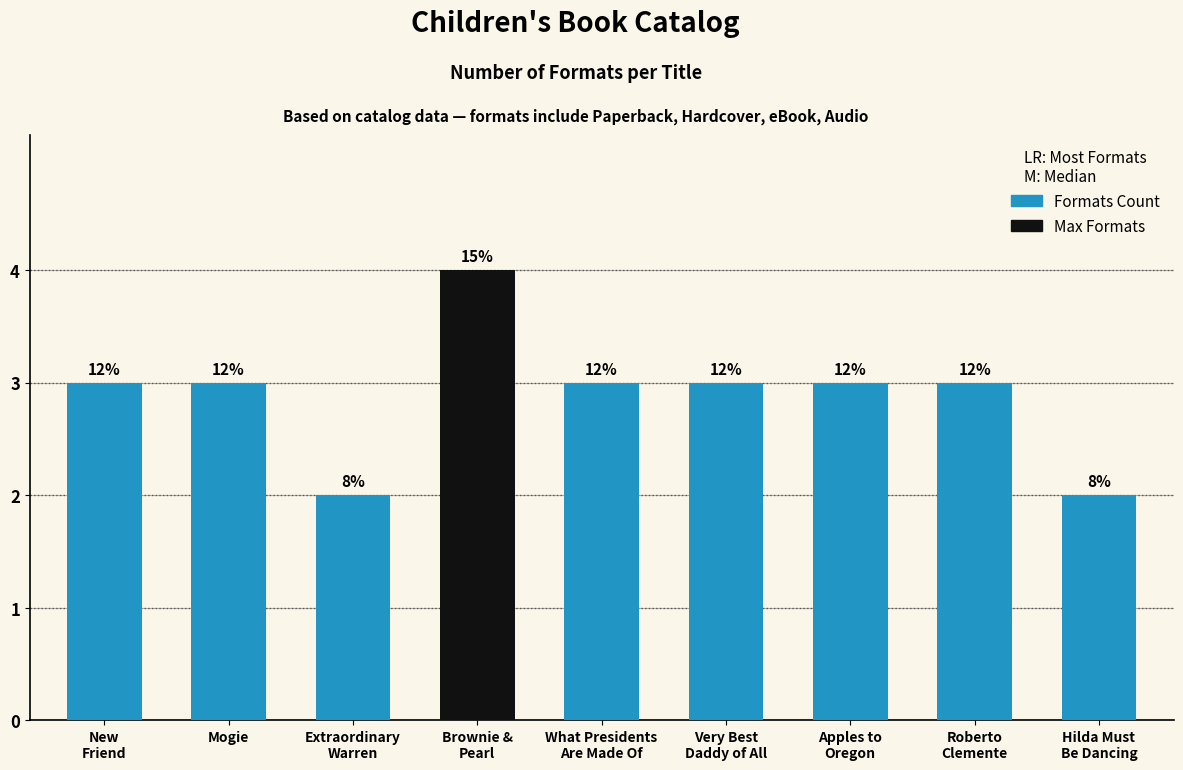

How many values are between 3 and 4?

7